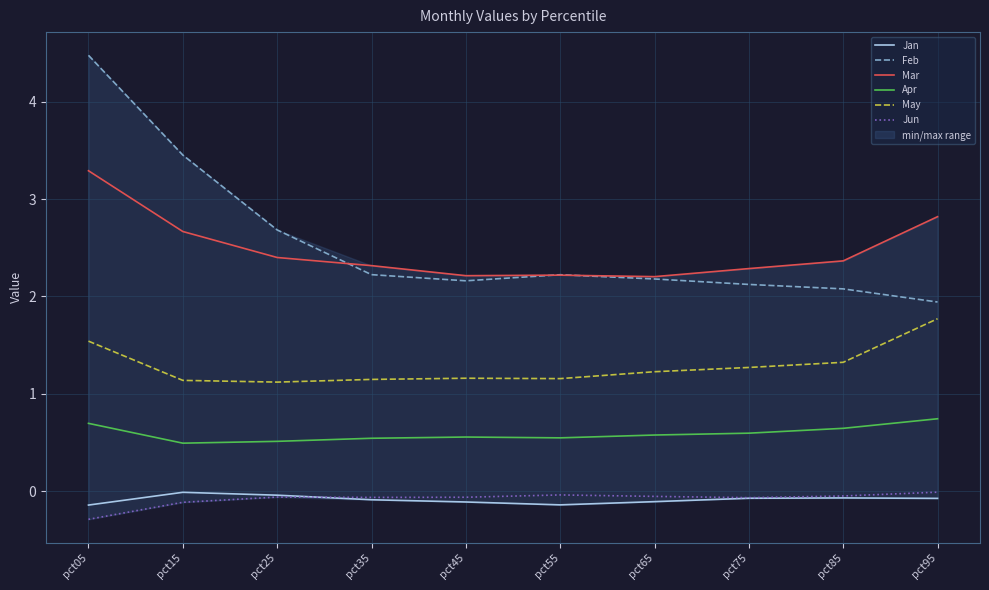

Which has a higher value, pct65 or pct15?

pct15